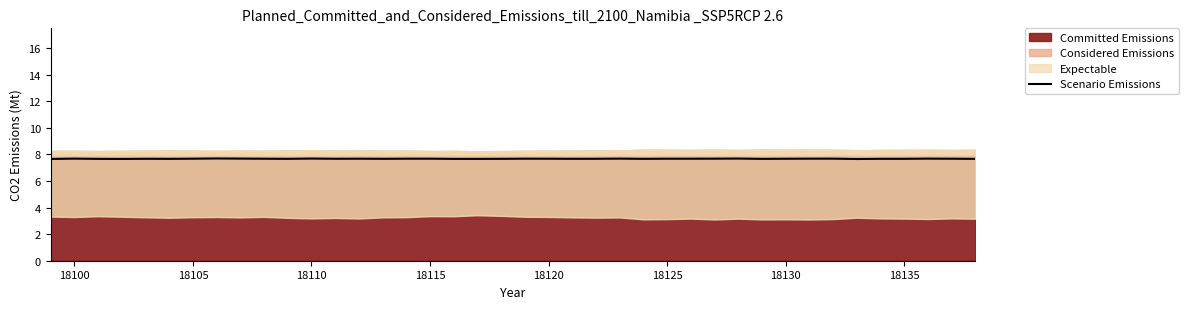

Is it true that Scenario Emissions equals 7.7 at 18115?

True